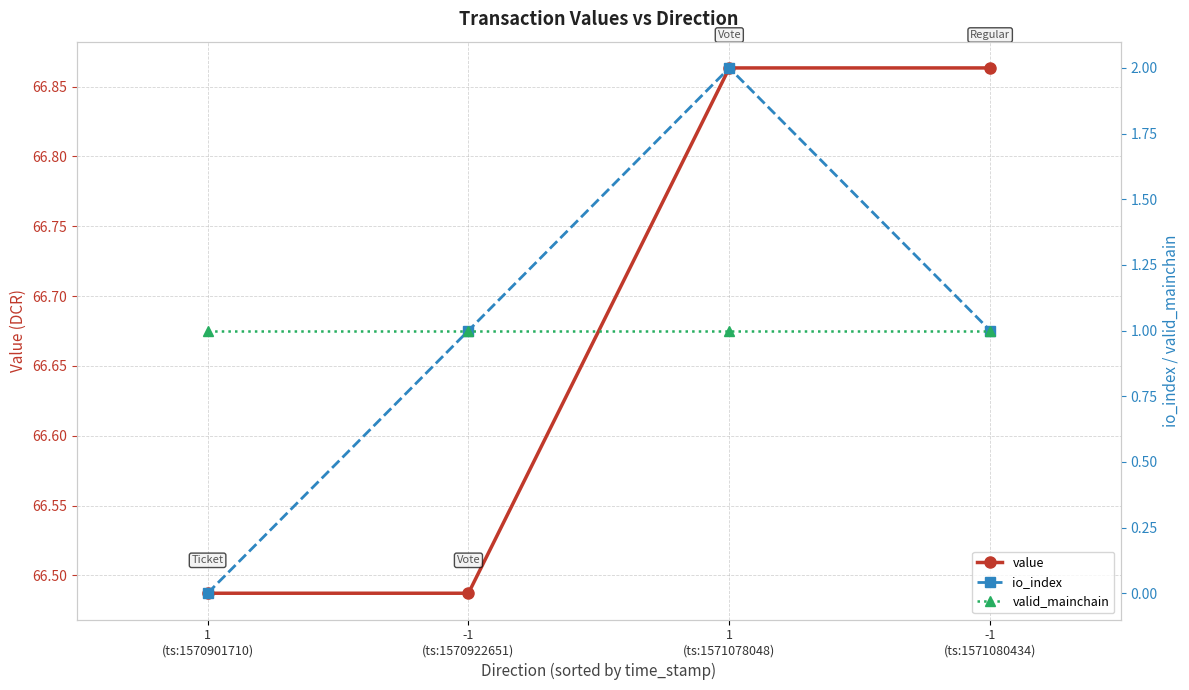

The valid_mainchain series shows 1.0 at 1
(ts:1571078048). True or false?

True